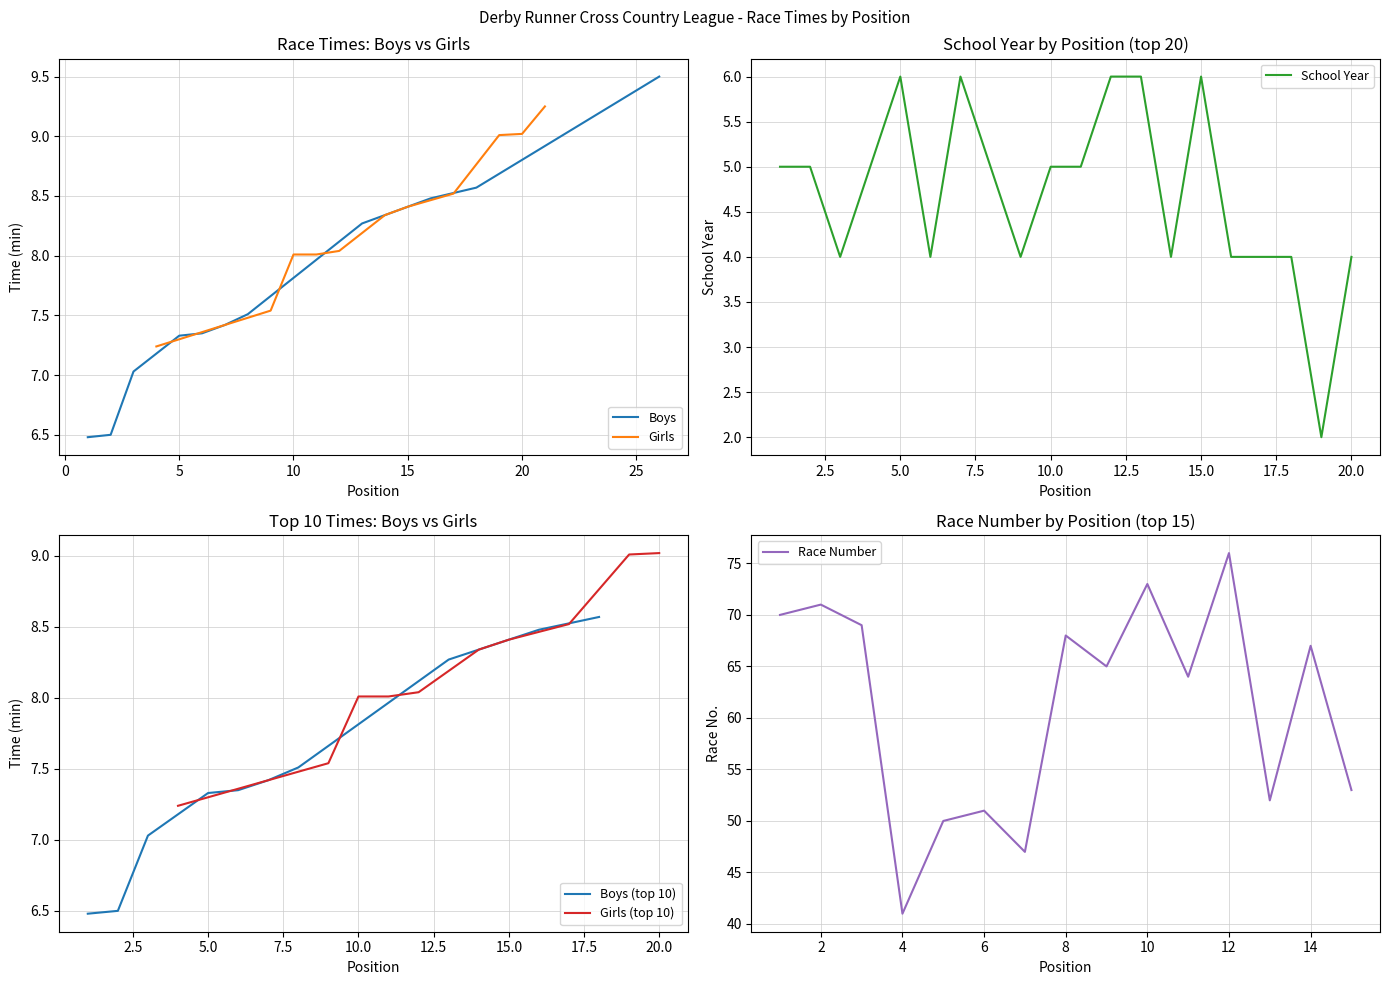

Which series has the largest range (max minus min)?

Boys